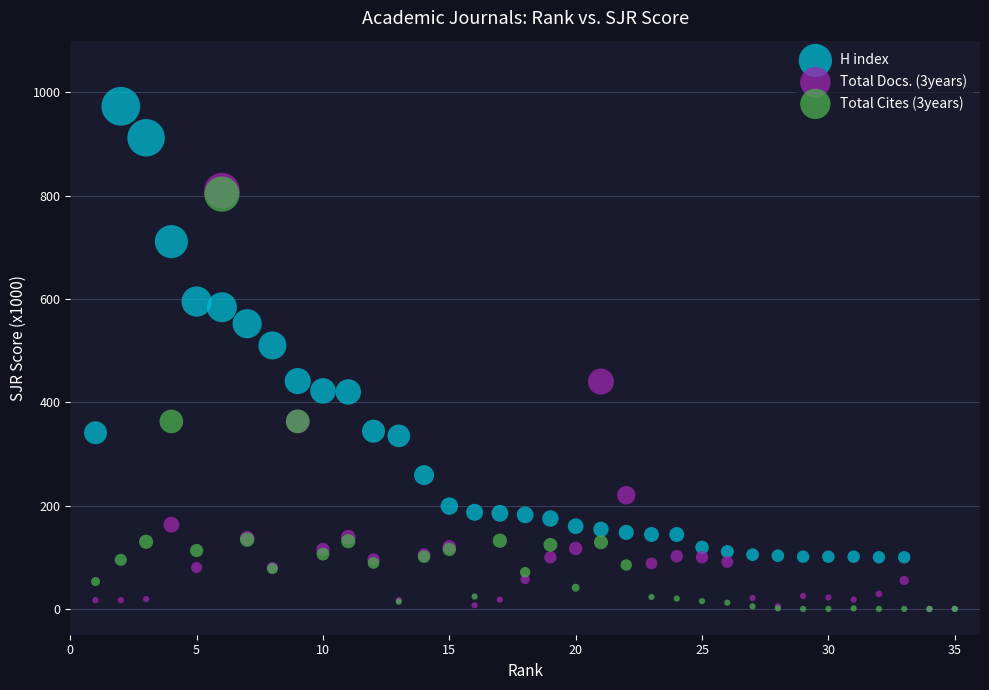

What are all the series names shown in the legend?

H index, Total Docs. (3years), Total Cites (3years)